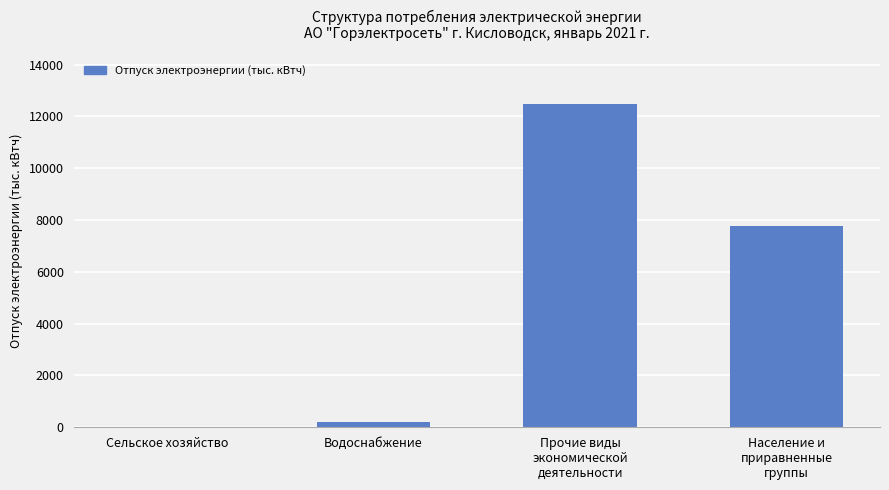

What is the greatest value displayed?

12491.9